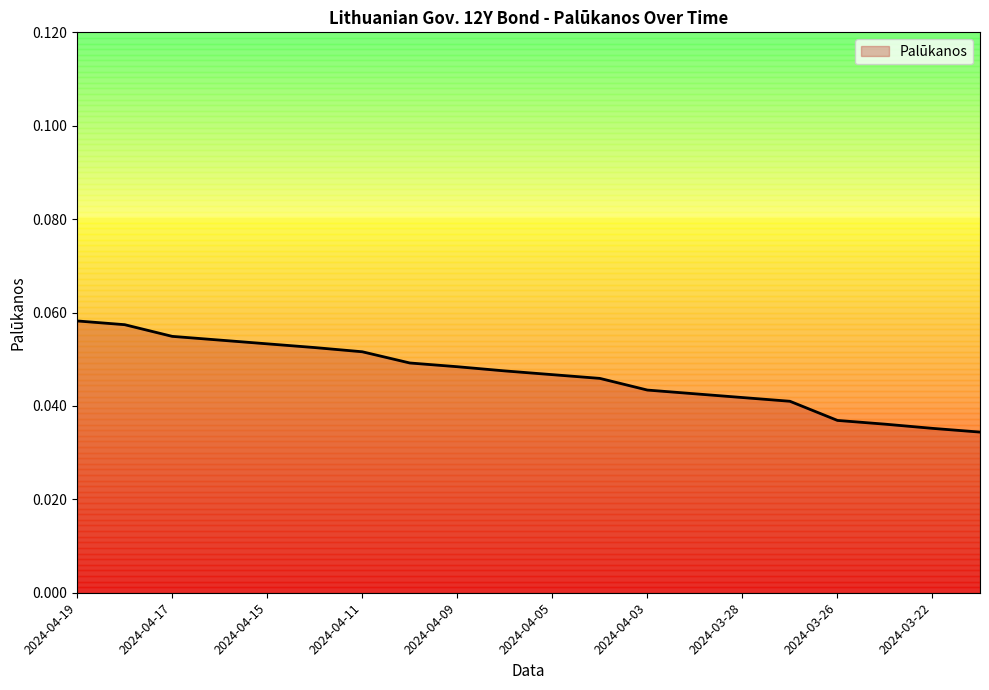

Reading left to right, what are all the values shown in this chart?

2024-04-19=0.1	2024-04-18=0.1	2024-04-17=0.1	2024-04-16=0.1	2024-04-15=0.1	2024-04-12=0.1	2024-04-11=0.1	2024-04-10=0.0	2024-04-09=0.0	2024-04-08=0.0	2024-04-05=0.0	2024-04-04=0.0	2024-04-03=0.0	2024-04-02=0.0	2024-03-28=0.0	2024-03-27=0.0	2024-03-26=0.0	2024-03-25=0.0	2024-03-22=0.0	2024-03-21=0.0